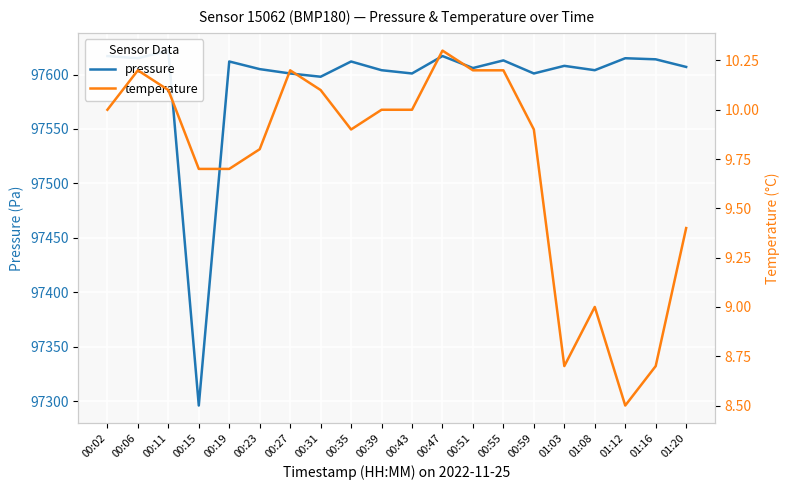

What position from the right is 01:12?

3